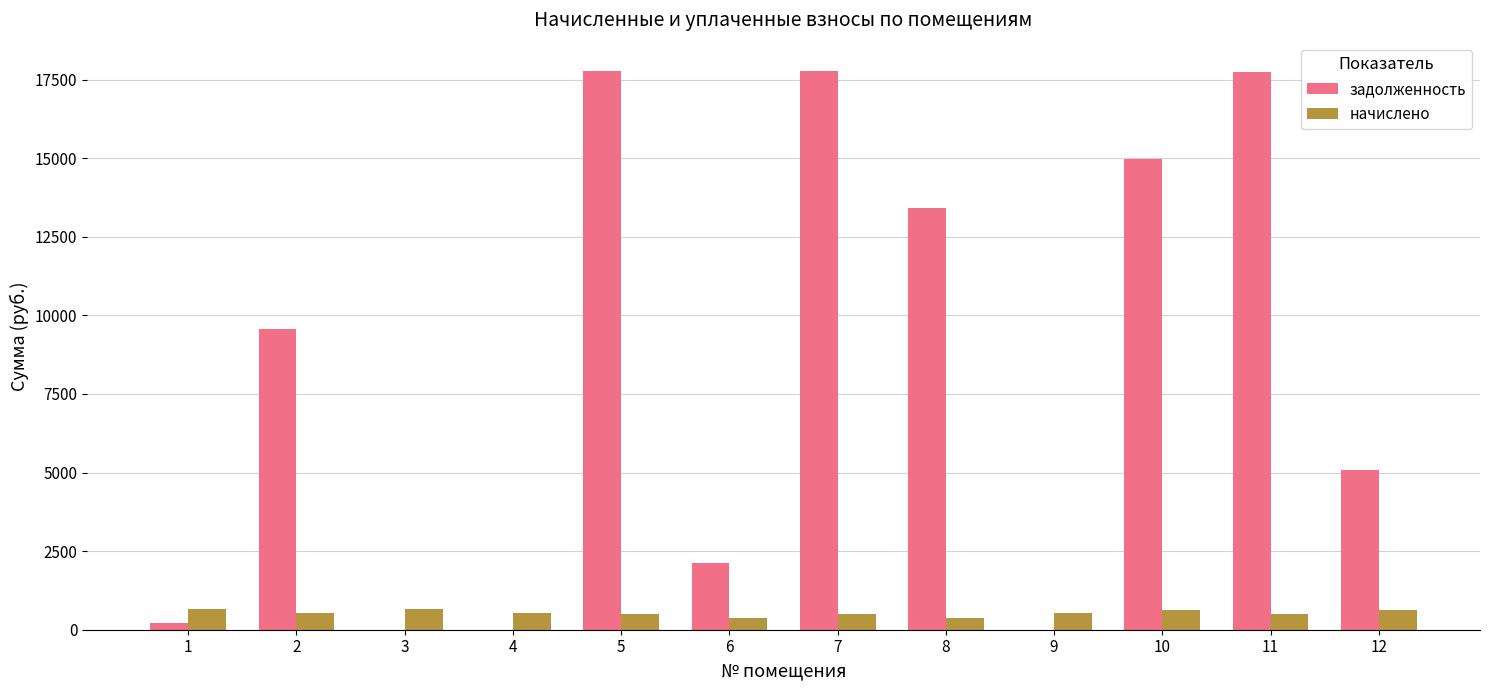

The value of задолженность at 6 is 2128.3. True or false?

True